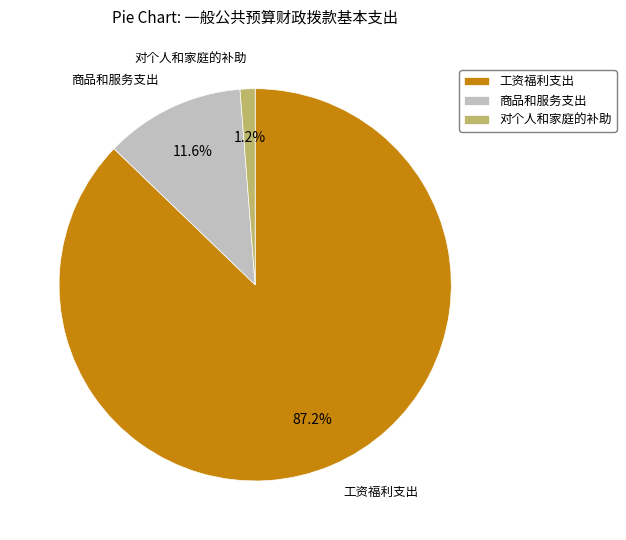

What is the largest slice in the pie chart?

工资福利支出